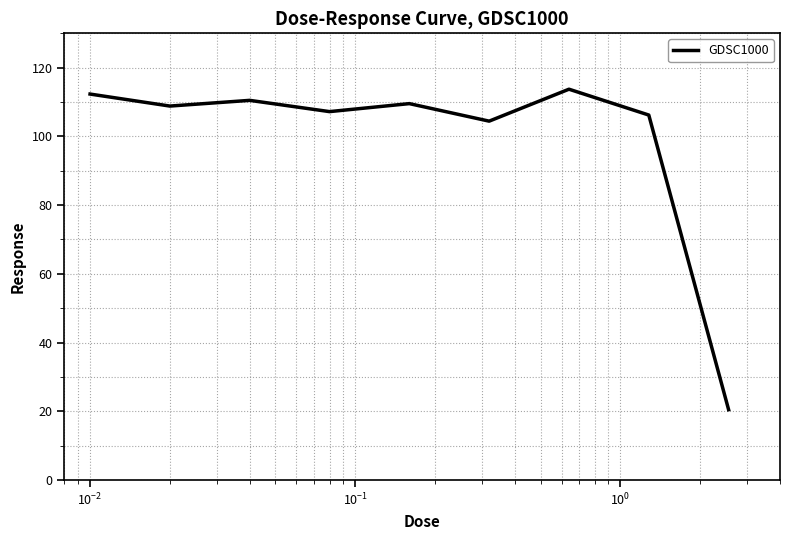

What is the greatest value displayed?

113.7